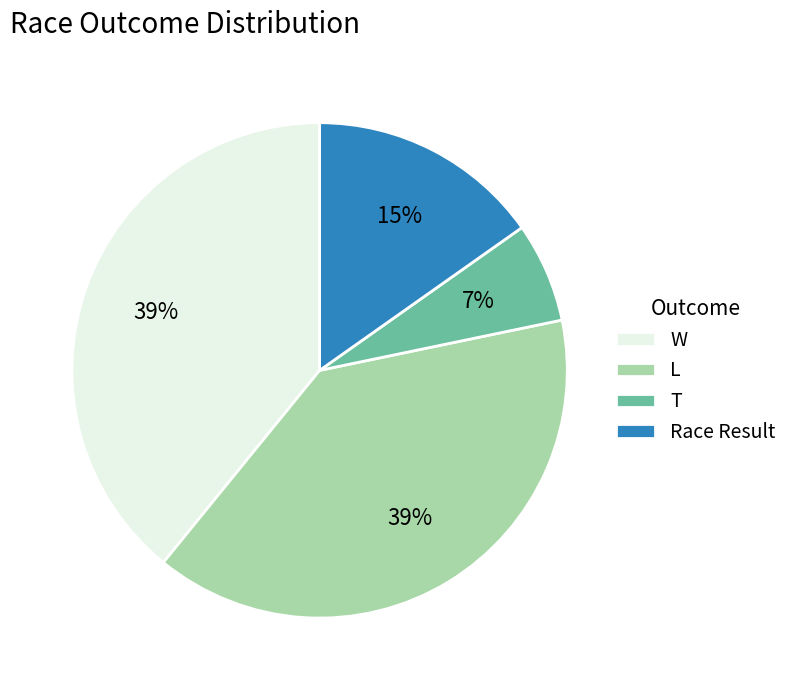

Is there any slice that represents more than half of the pie?

No